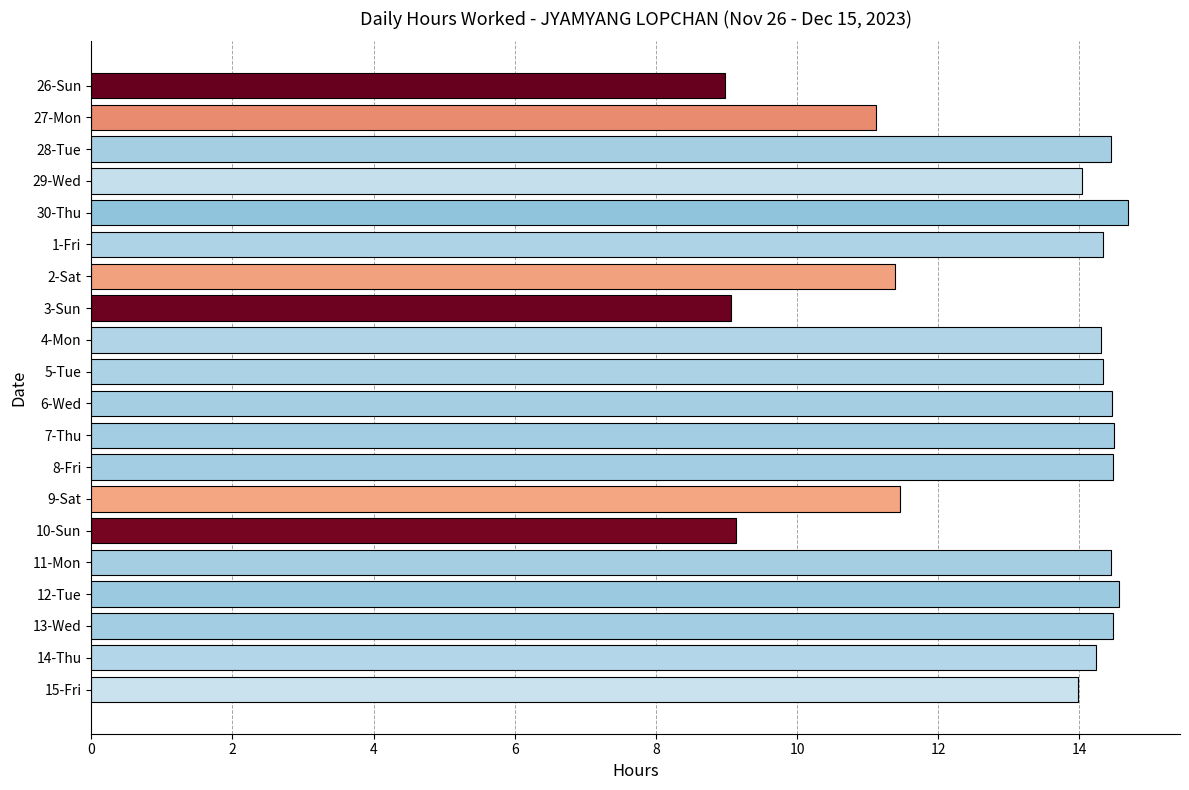

Is it true that the value at 6-Wed is 24.1?

False